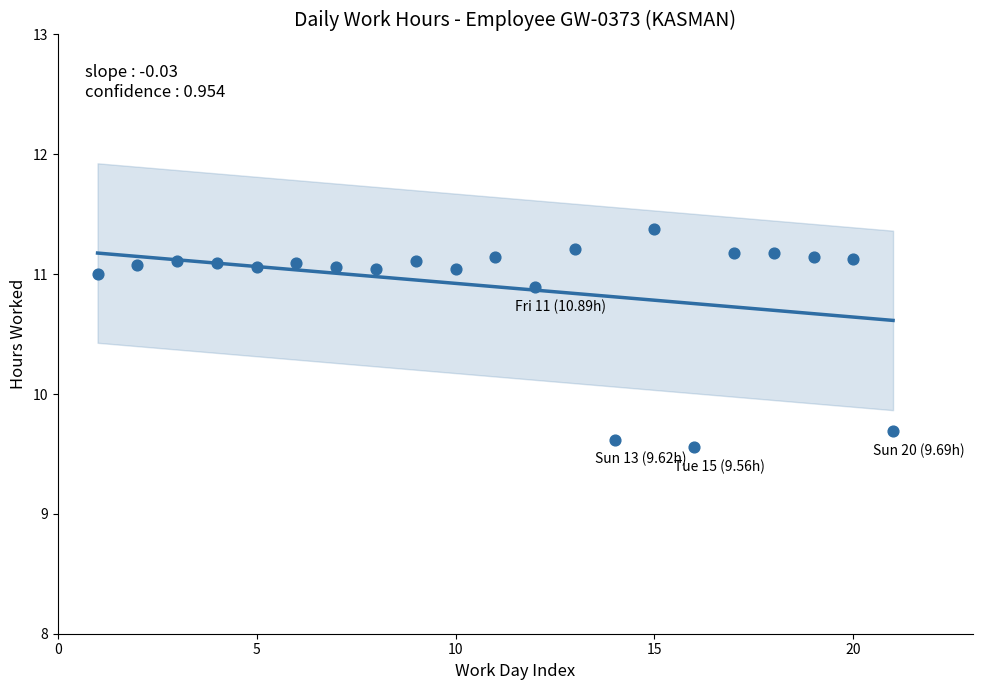

What is the range of X values (max minus min)?

20.0